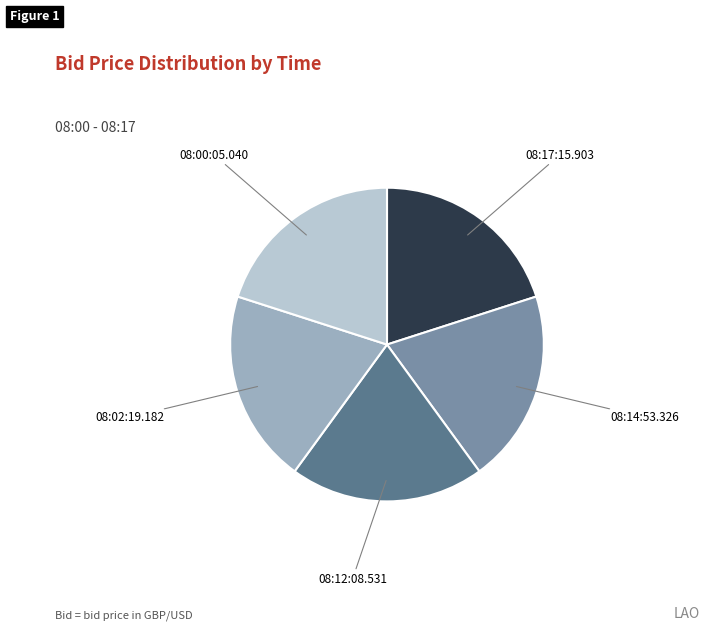

Does any single category account for the majority?

No